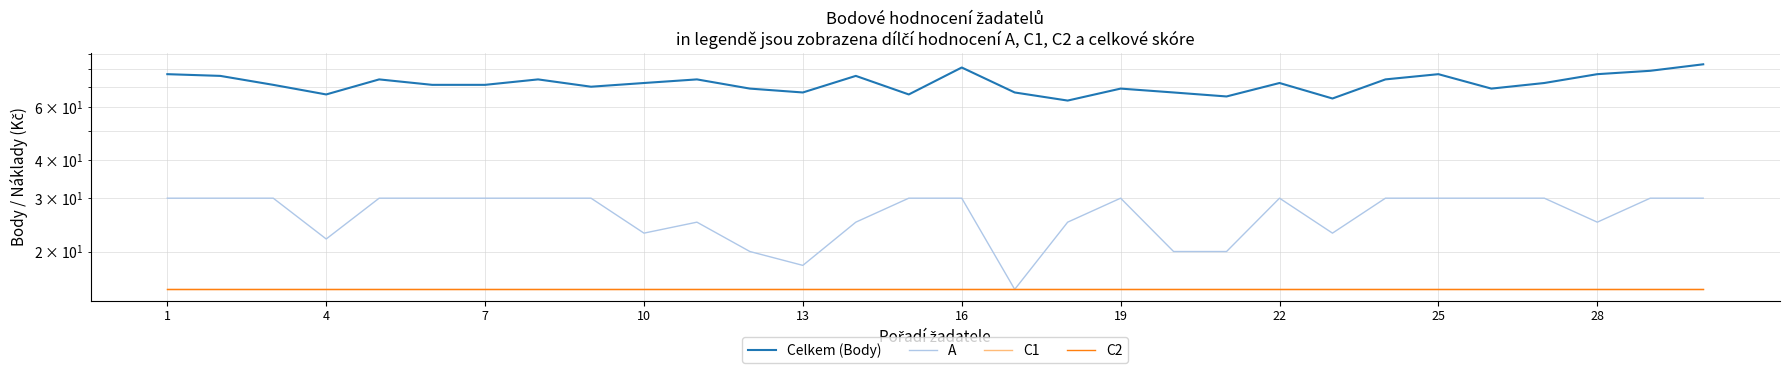

Is this an area chart (filled region under the line)?

No